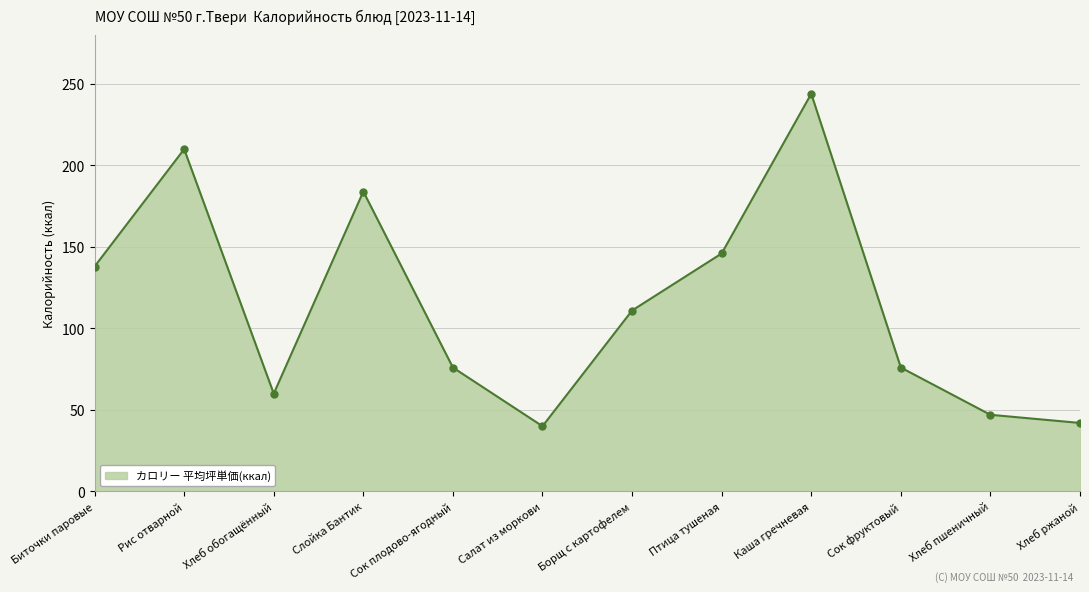

What is the smallest value displayed?

40